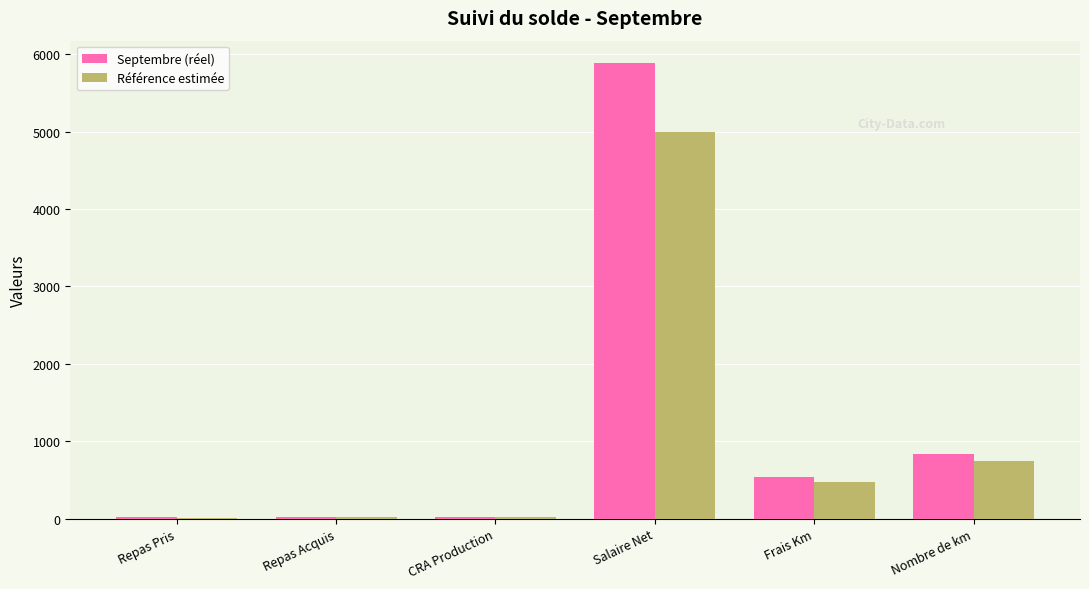

Is it true that Référence estimée equals 18.0 at CRA Production?

True